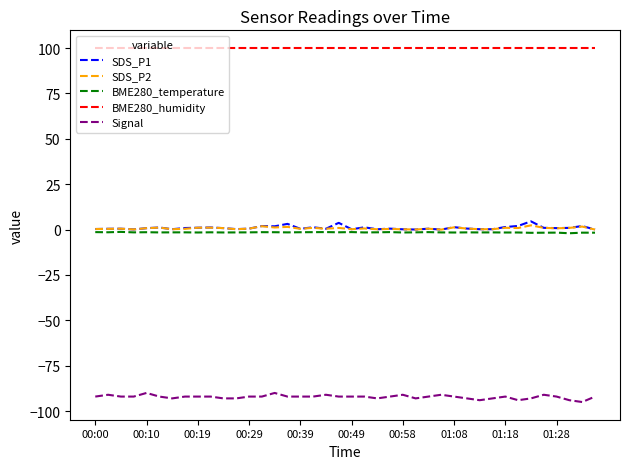

What is the sum of all SDS_P2 values?

27.0